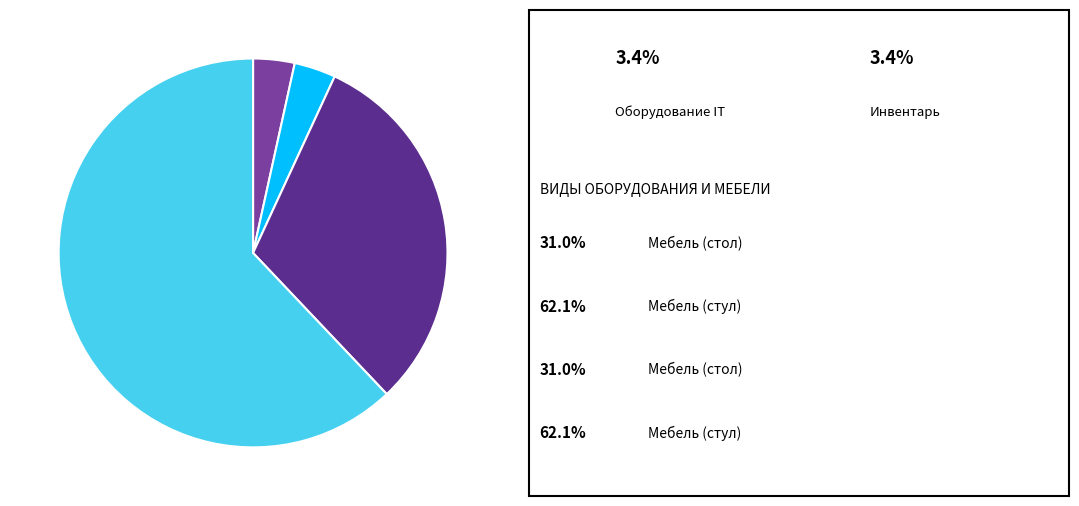

Does any single category account for the majority?

Yes